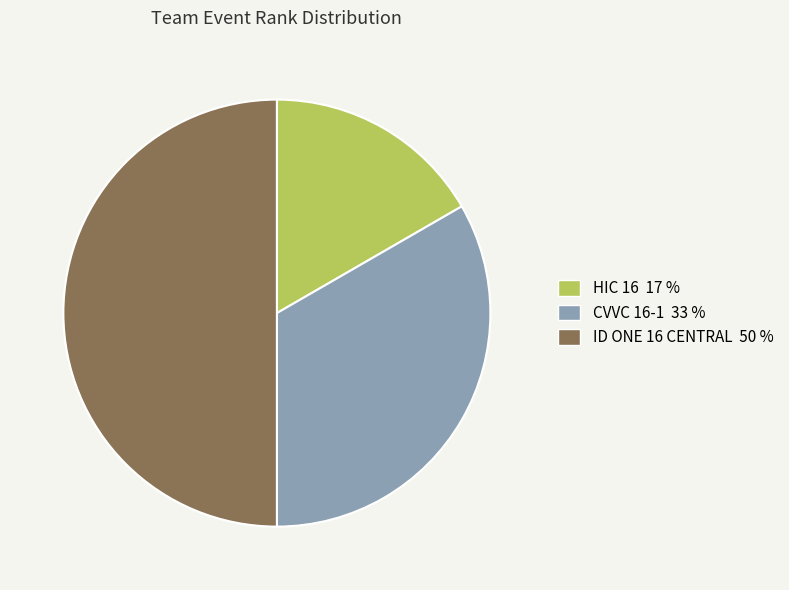

The HIC 16 slice represents 17% of the pie. True or false?

True